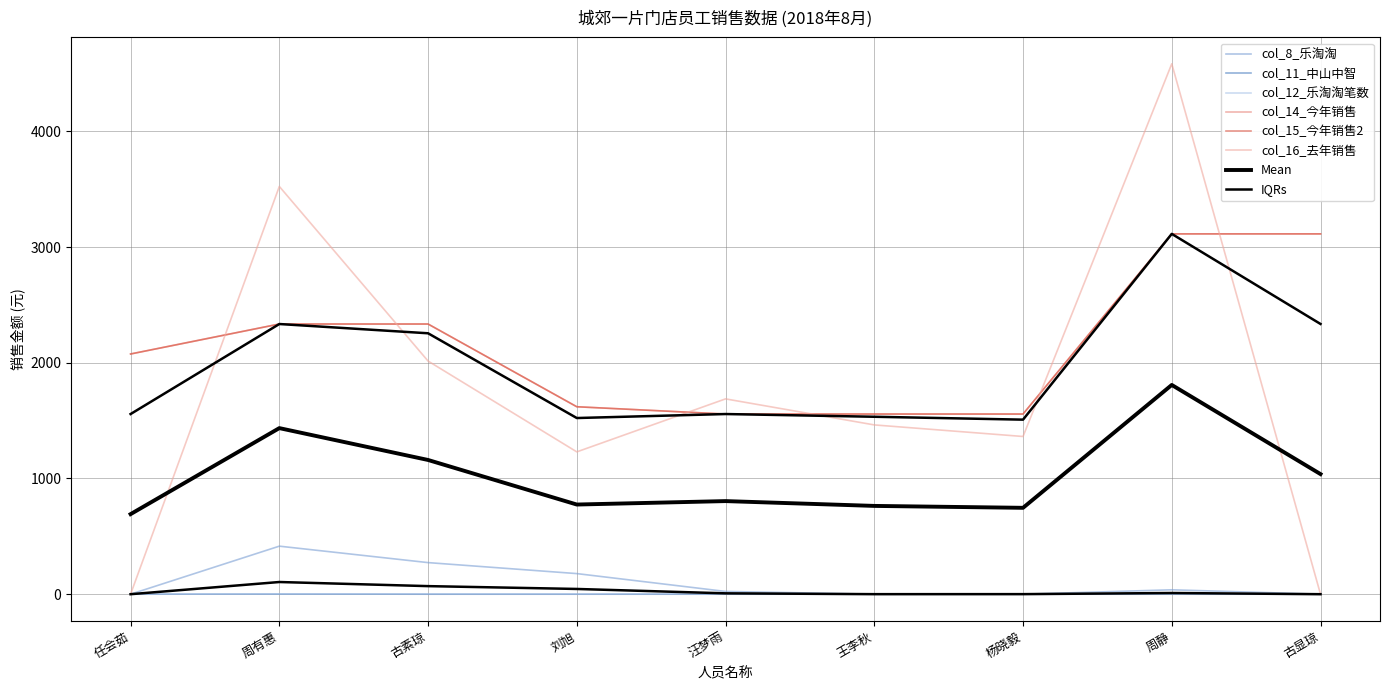

Which has a higher value, 古素琼 or 古显琼?

古素琼